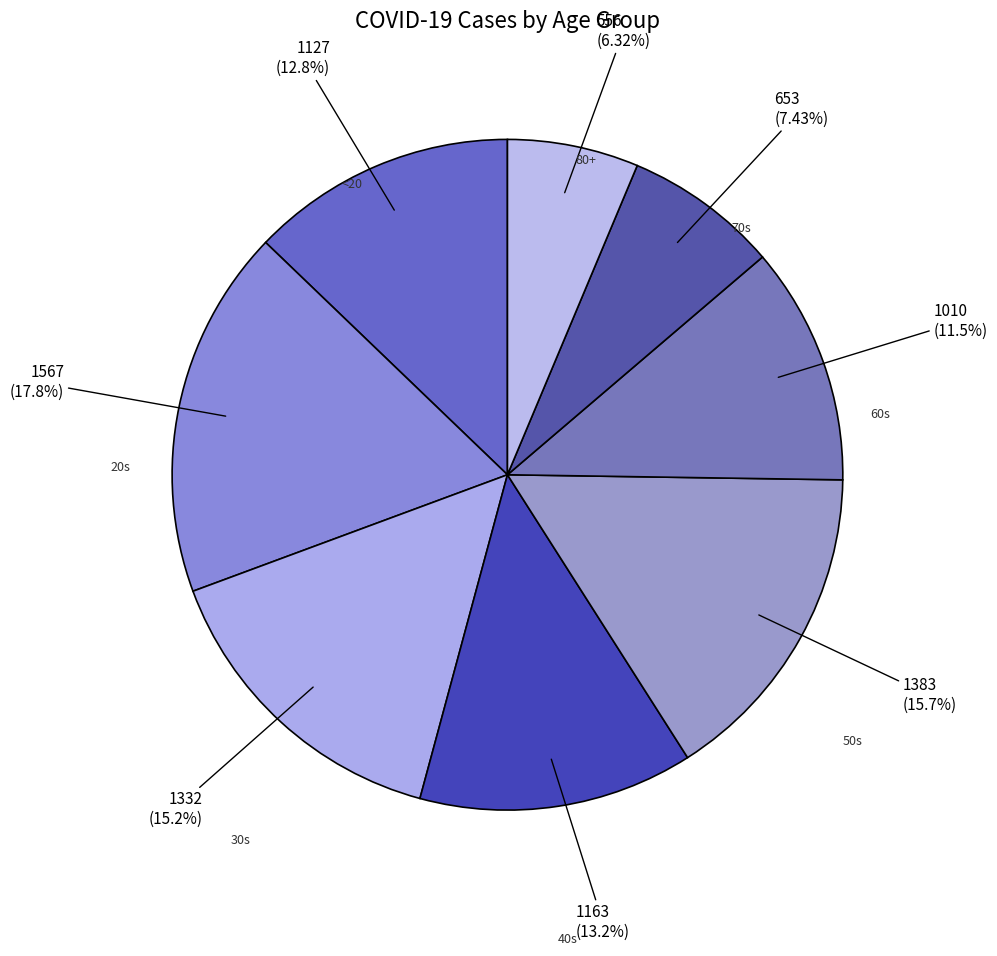

How many segments does this pie chart have?

8